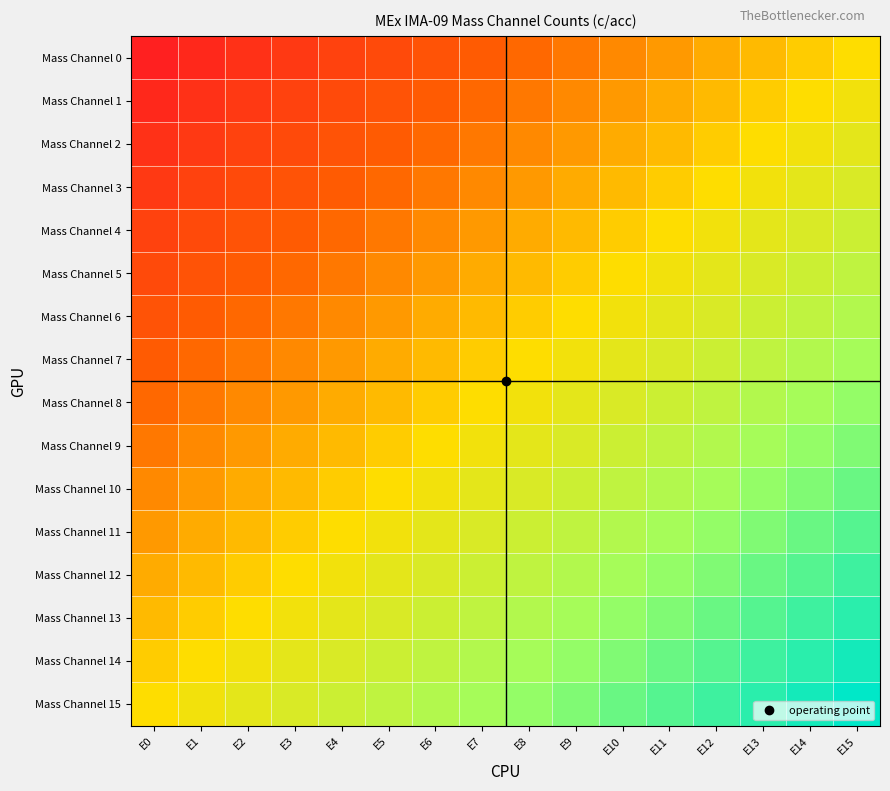

Rank the series at E12 from lowest to highest value.

Mass Channel 0, Mass Channel 1, Mass Channel 2, Mass Channel 3, Mass Channel 4, Mass Channel 5, Mass Channel 6, Mass Channel 7, Mass Channel 8, Mass Channel 9, Mass Channel 10, Mass Channel 11, Mass Channel 12, Mass Channel 13, Mass Channel 14, Mass Channel 15